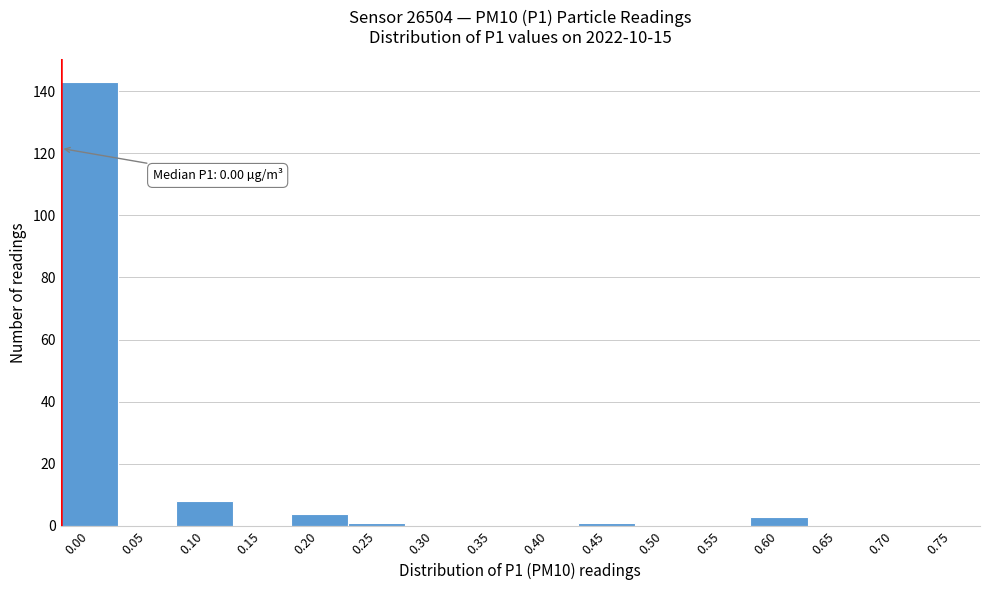

Reading right to left, extract all data points from this chart.

0.75=0	0.70=0	0.65=0	0.60=3	0.55=0	0.50=0	0.45=1	0.40=0	0.35=0	0.30=0	0.25=1	0.20=4	0.15=0	0.10=8	0.05=0	0.00=143